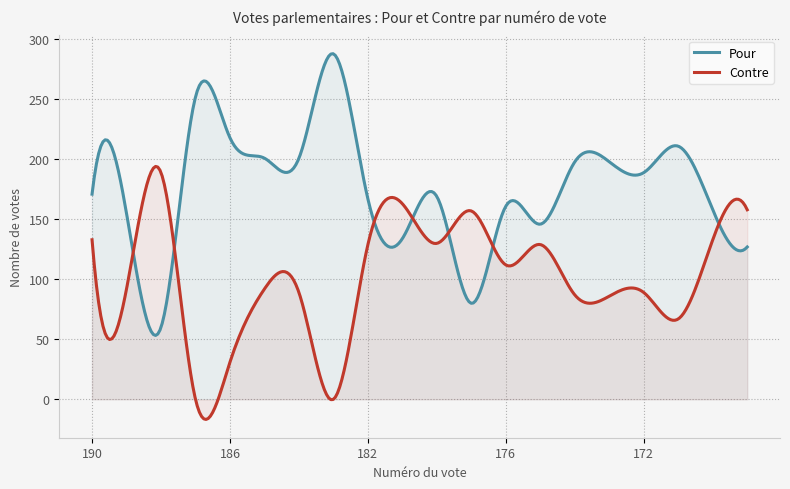

Rank the series by their maximum value, from lowest to highest.

Contre, Pour